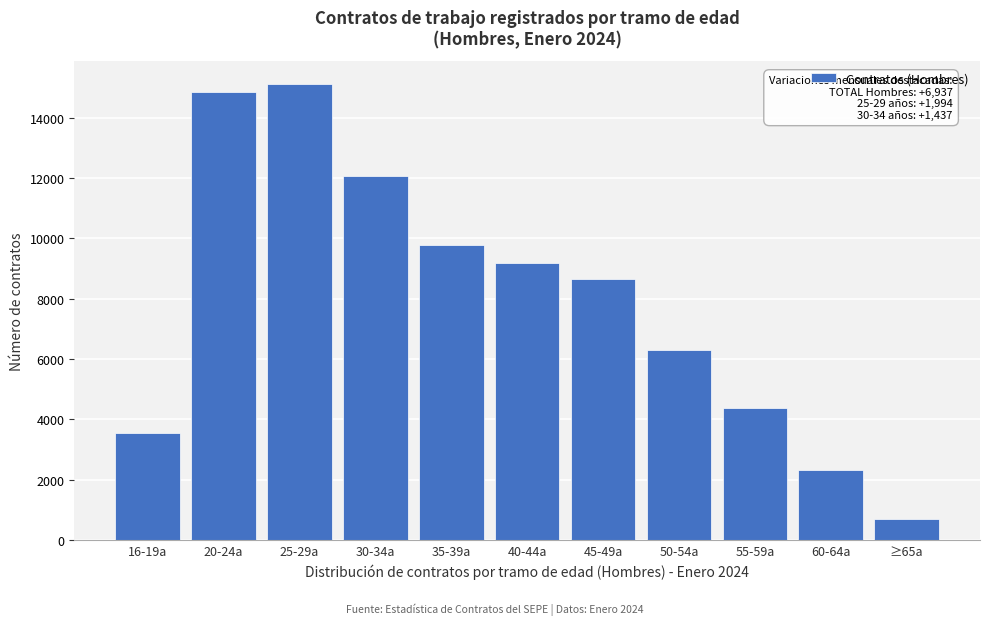

Reading left to right, what are all the values shown in this chart?

16-19a=3548	20-24a=14838	25-29a=15131	30-34a=12055	35-39a=9786	40-44a=9189	45-49a=8664	50-54a=6305	55-59a=4374	60-64a=2309	≥65a=684